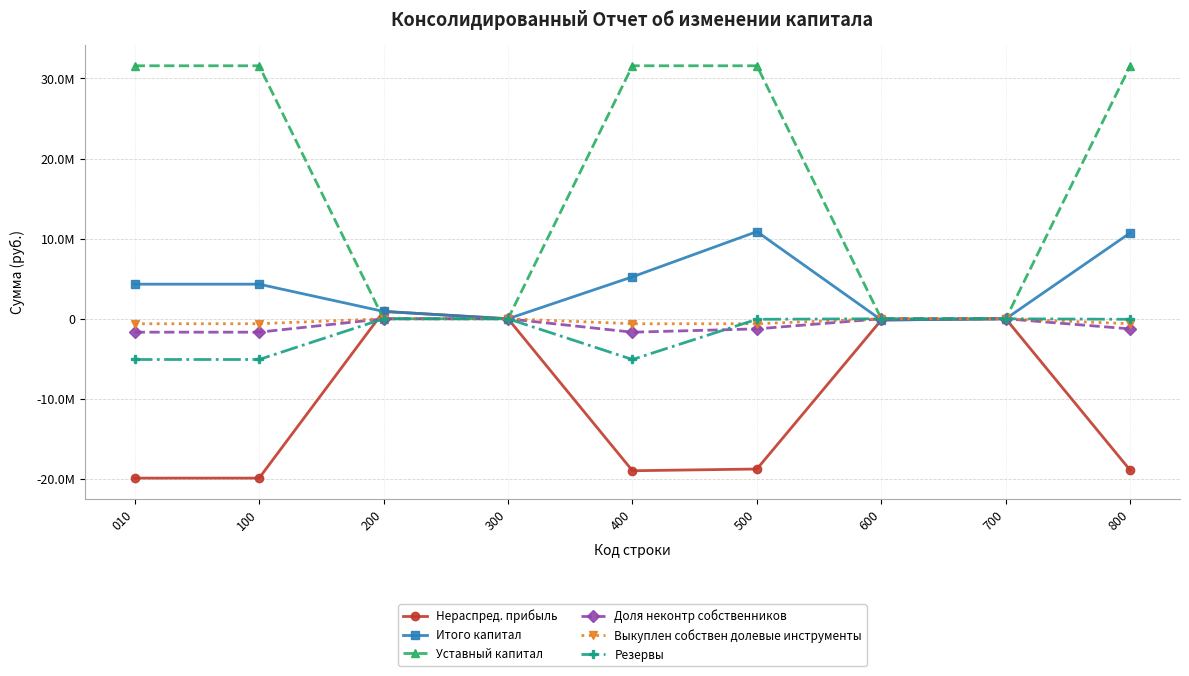

Reading right to left, what are all the values shown in this chart?

Нераспред. прибыль: 800=-18911264	700=0	600=-152939	500=-18758325	400=-18971937	300=0	200=920015	100=-19891952	010=-19891952
Итого капитал: 800=10727182	700=0	600=-154705	500=10881887	400=5237039	300=0	200=917655	100=4319384	010=4319384
Уставный капитал: 800=31585624	700=0	600=0	500=31585624	400=31585624	300=0	200=0	100=31585624	010=31585624
Доля неконтр собственников: 800=-1262797	700=0	600=-1766	500=-1261031	400=-1675542	300=0	200=-2360	100=-1673182	010=-1673182
Выкуплен собствен долевые инструменты: 800=-618111	700=0	600=0	500=-618111	400=-618111	300=0	200=0	100=-618111	010=-618111
Резервы: 800=-66270	700=0	600=0	500=-66270	400=-5082995	300=0	200=0	100=-5082995	010=-5082995